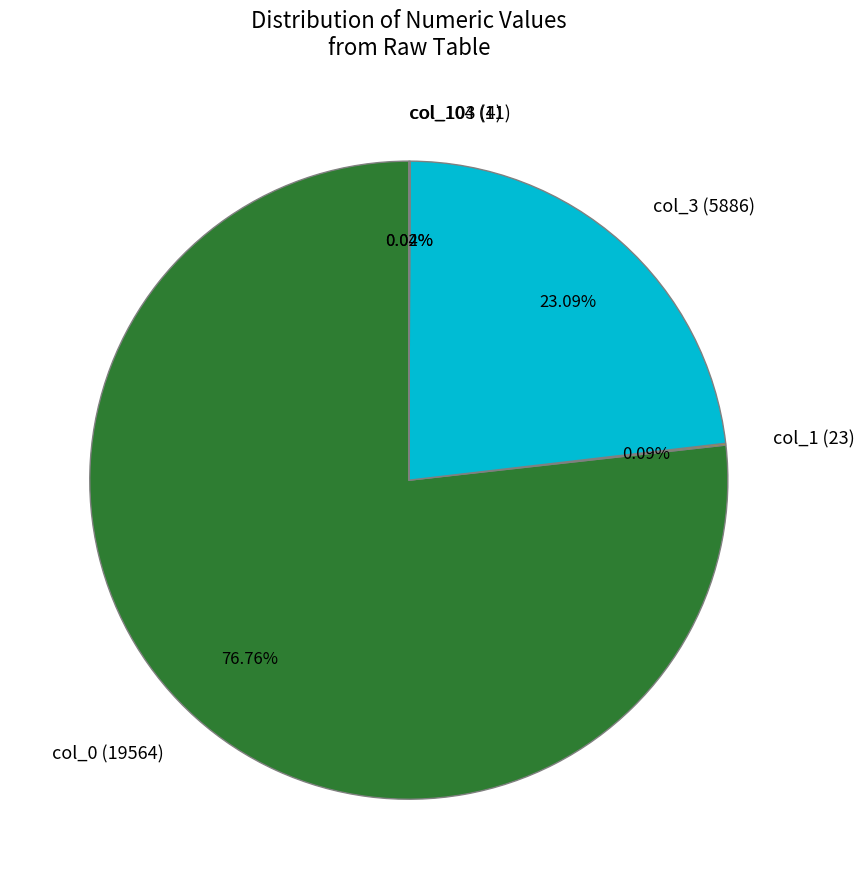

Is col_0 (19564) the majority of the pie?

Yes